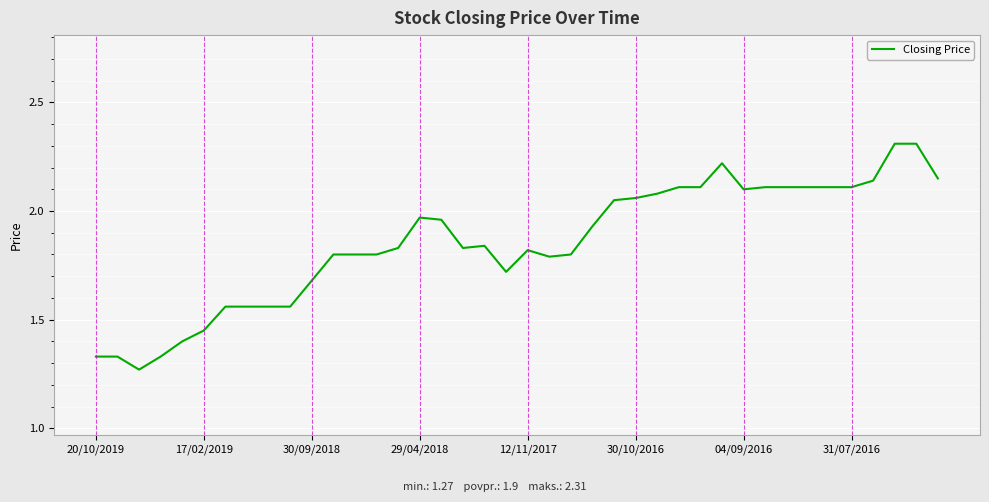

What is the maximum value shown in the chart?

2.3